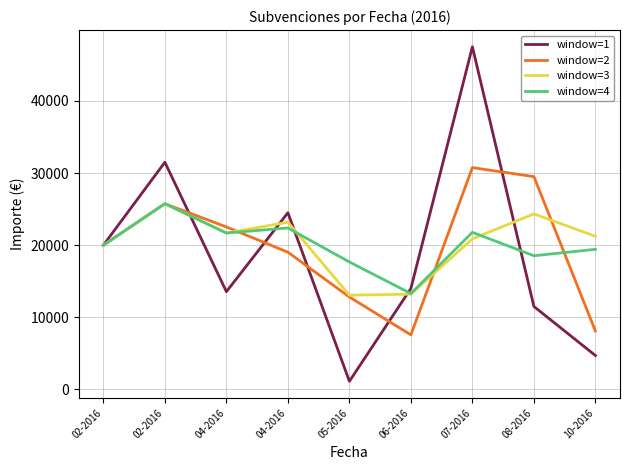

Is this an area chart (filled region under the line)?

No